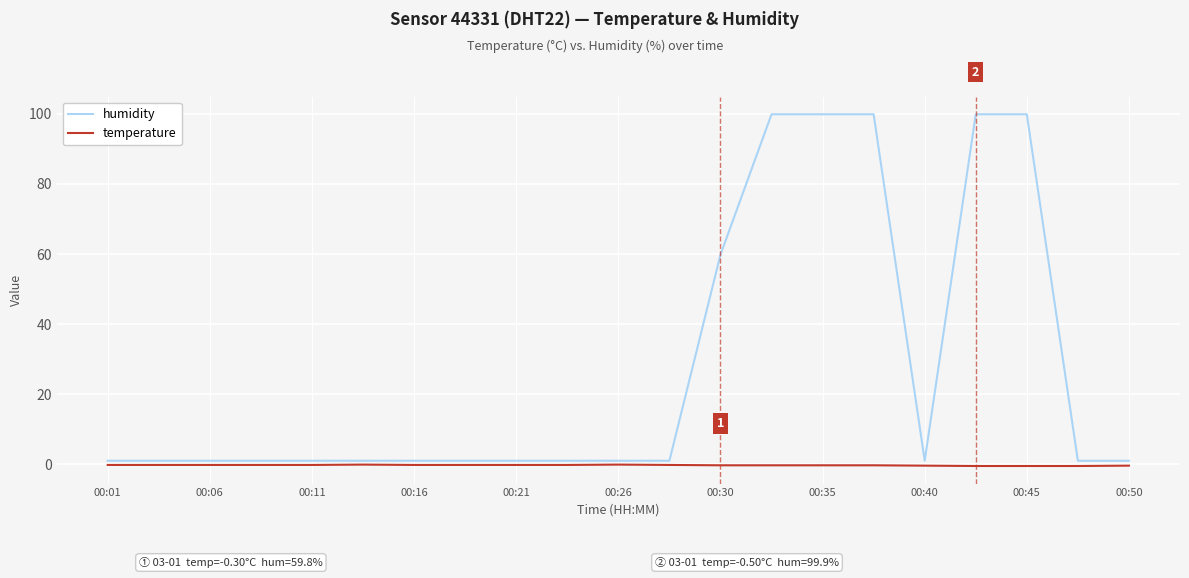

Which series has the widest spread of values?

humidity